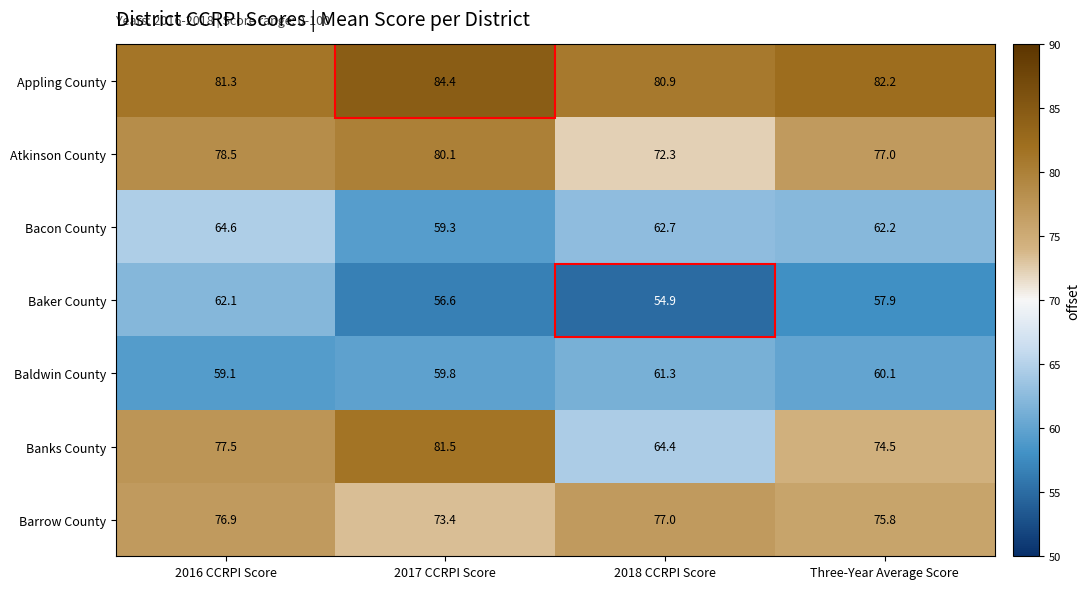

Where does the Atkinson County series first go above 78?

2016 CCRPI Score